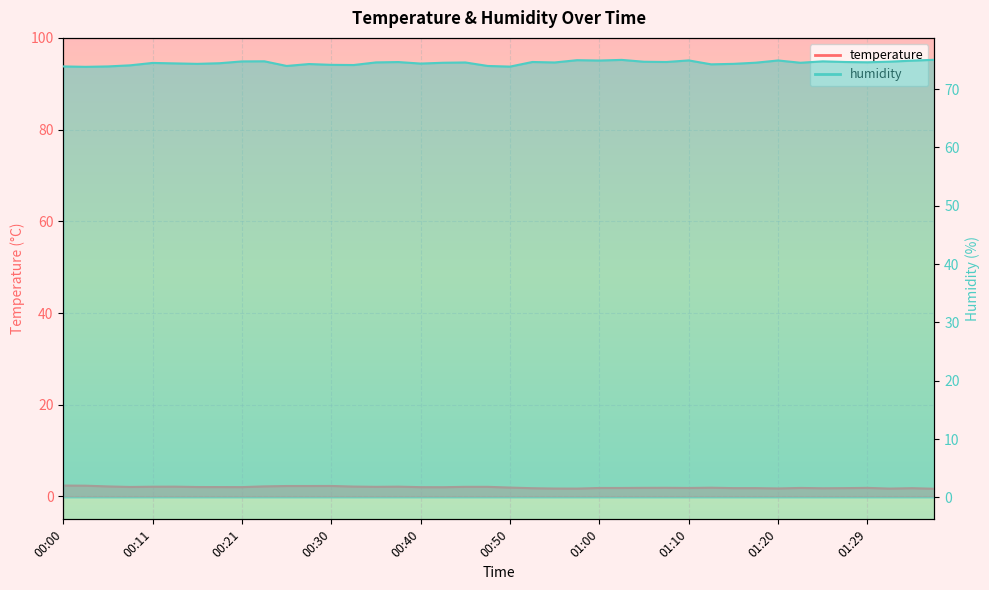

How many values in the temperature series exceed 2?

20